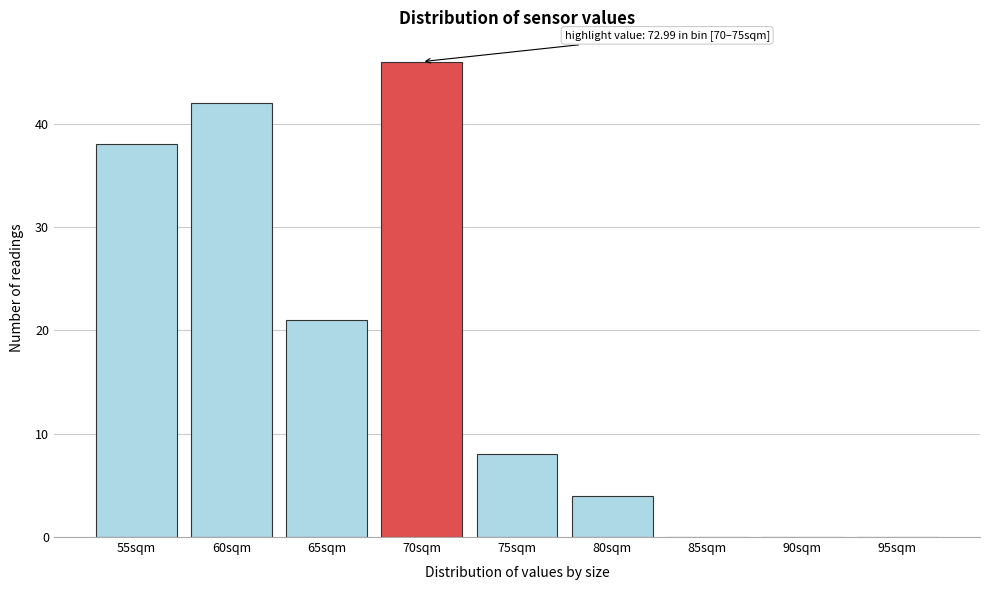

Reading right to left, list all the values displayed in this chart.

95sqm=0	90sqm=0	85sqm=0	80sqm=4	75sqm=8	70sqm=46	65sqm=21	60sqm=42	55sqm=38